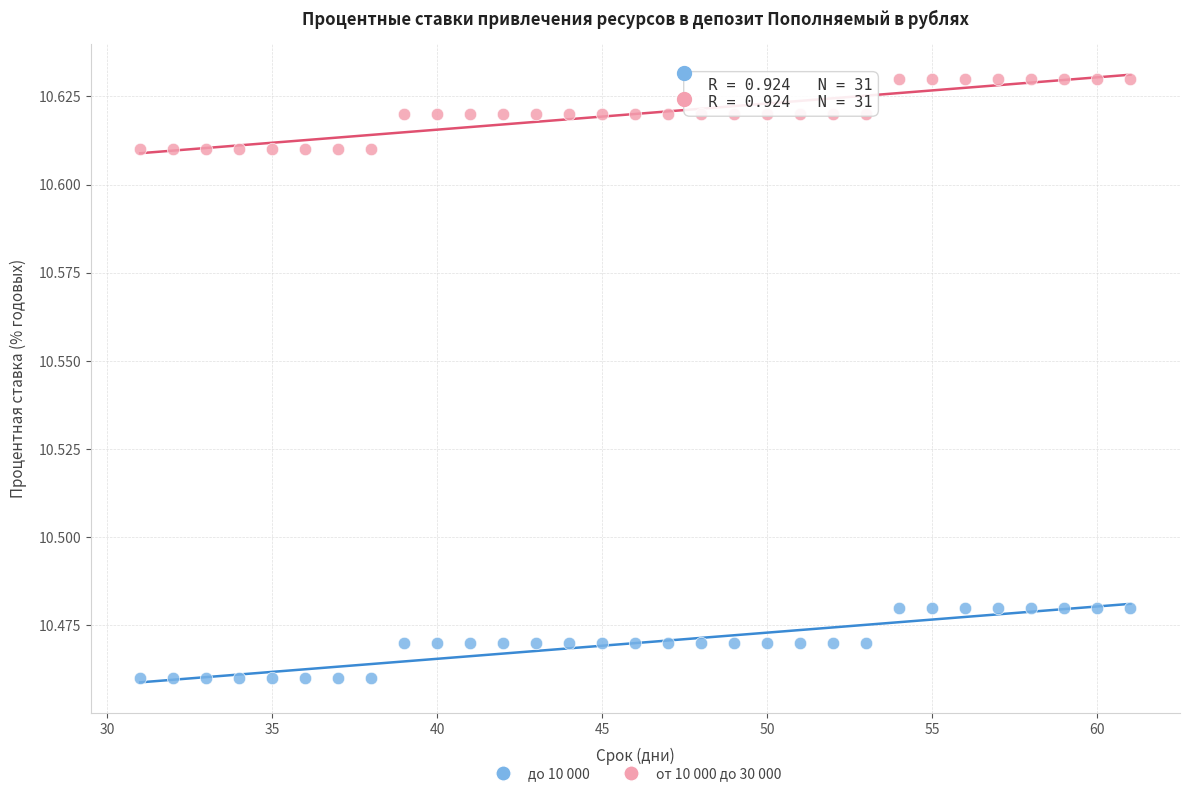

What is the X range (max minus min) for the scatter plot?

30.0